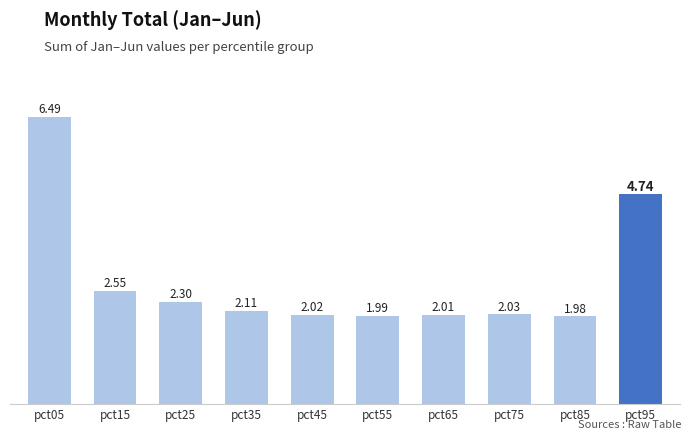

What is the change in value from pct25 to pct75?

-0.3